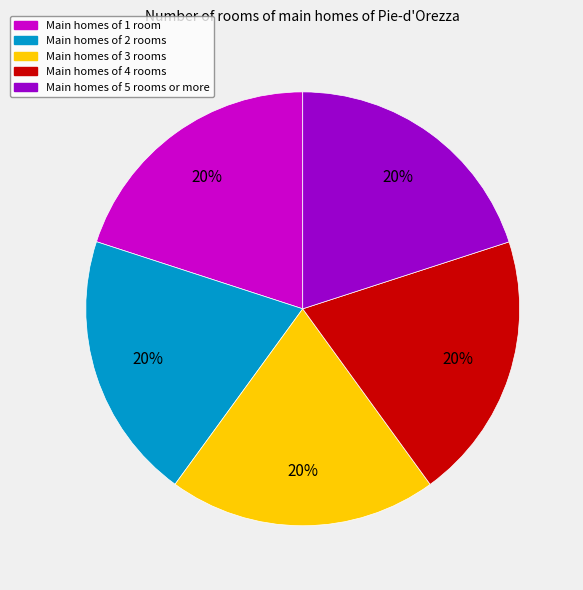

To the nearest percent, what is the average slice percentage?

20%